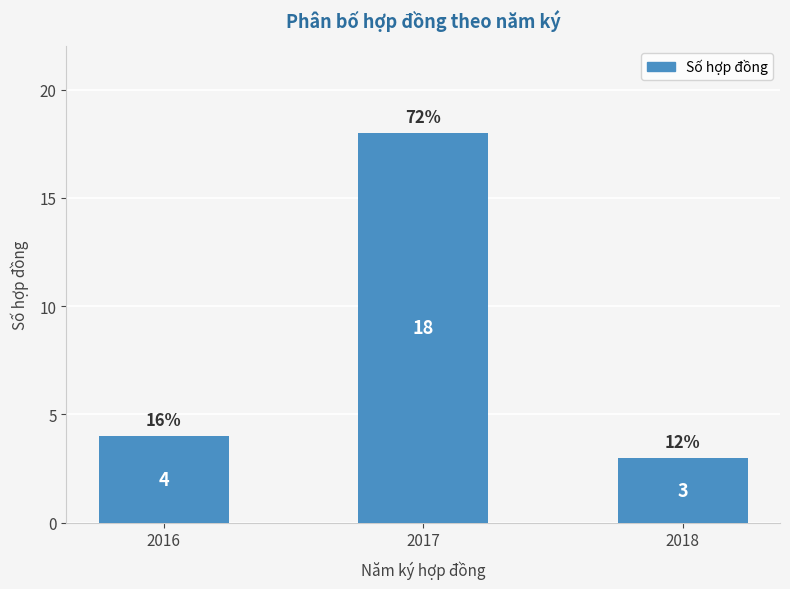

True or false: the data shows 6 at 2016.

False